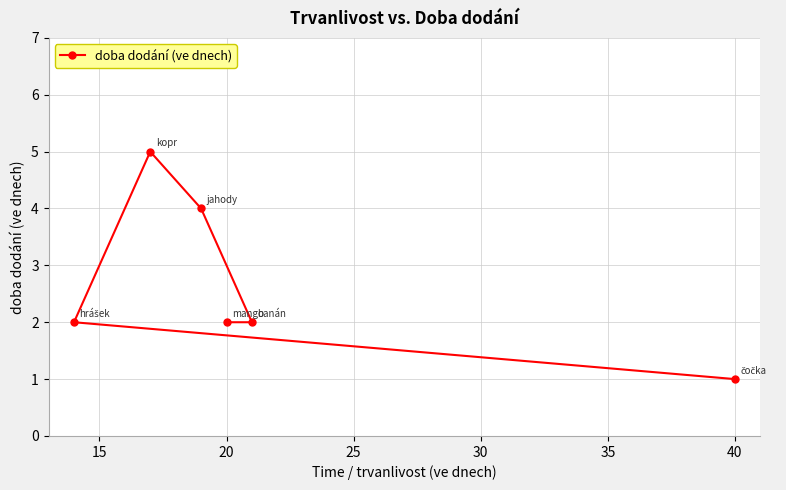

Reading left to right, what are all the values shown in this chart?

2	5	4	2	2	1